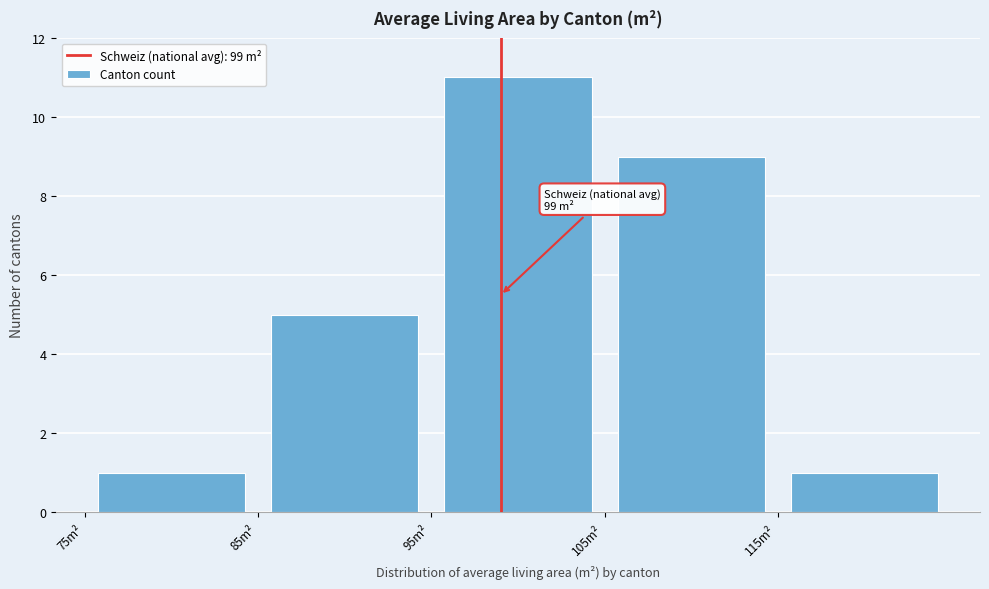

Which range on the x-axis has the tallest bar?

95 to 105